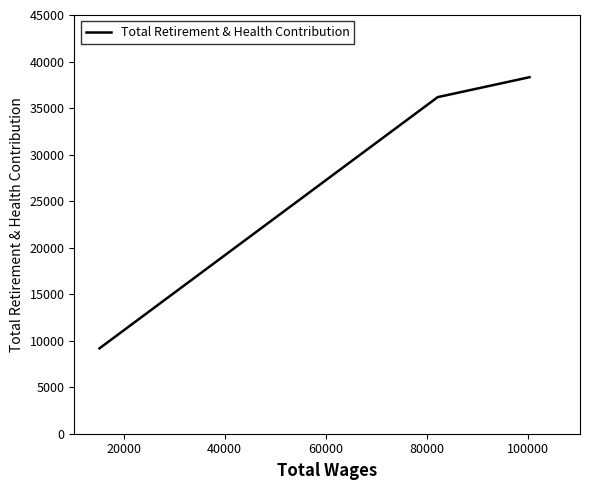

What is the value of the 2nd point from the left?

36173